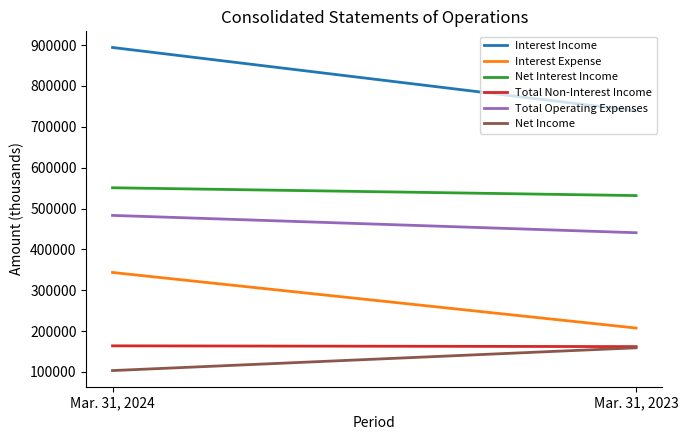

The value of Interest Income at Mar. 31, 2024 is 1198043. True or false?

False